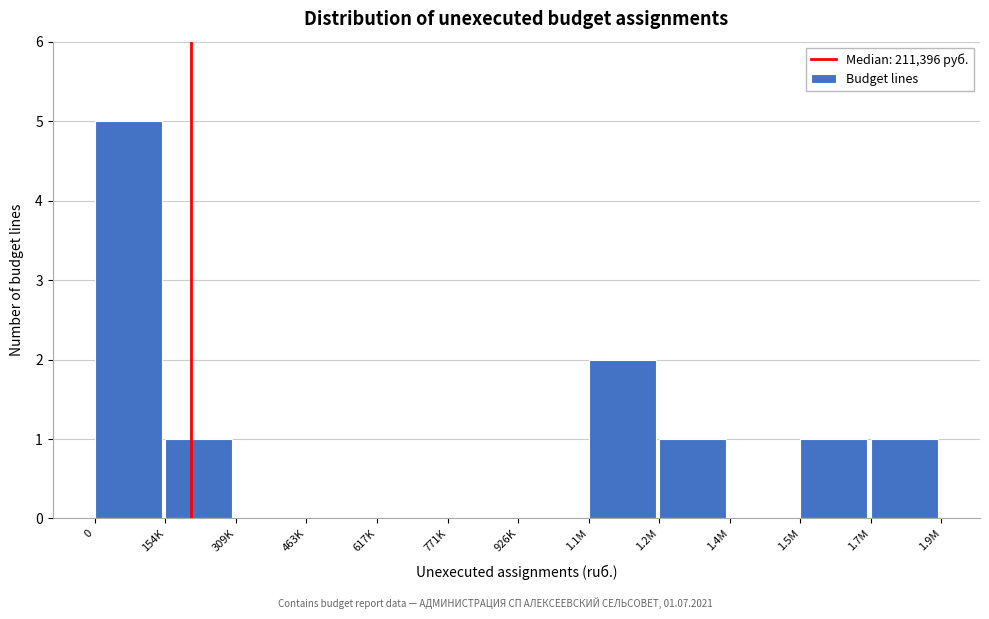

Reading left to right, extract all data points from this chart.

0=5	154K=1	309K=0	463K=0	617K=0	771K=0	926K=0	1.1M=2	1.2M=1	1.4M=0	1.5M=1	1.7M=1